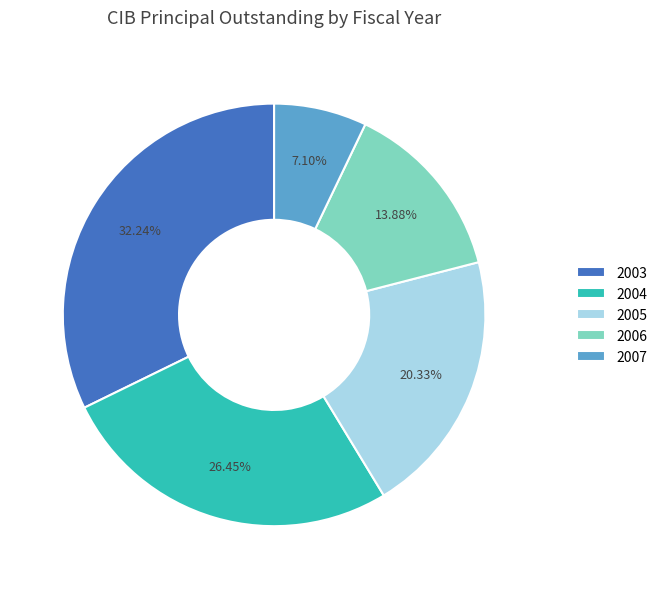

Which category has the smallest portion of the pie?

2007